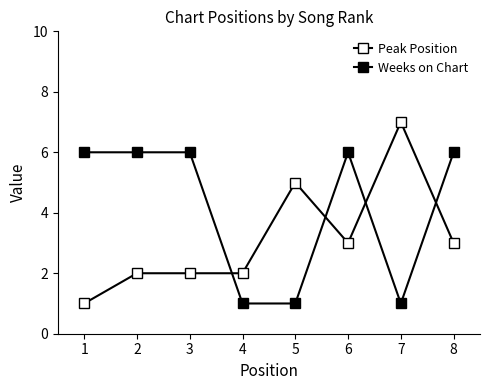

How many lines are shown in the chart?

2